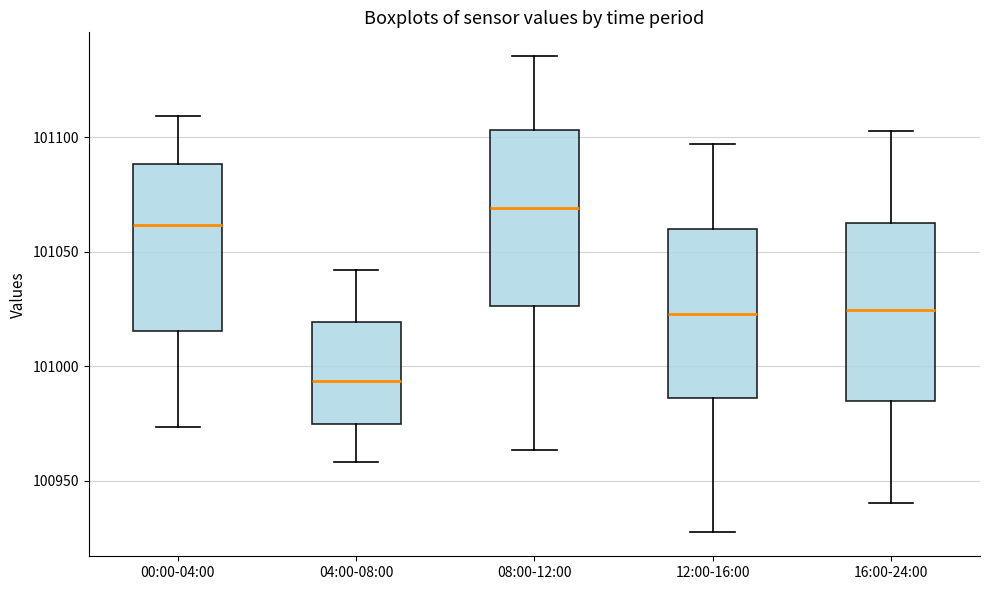

Which box has the lowest median line?

04:00-08:00